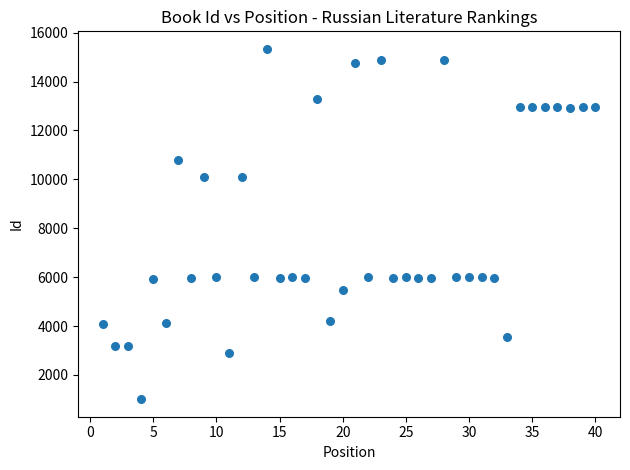

What is the range of X values (max minus min)?

39